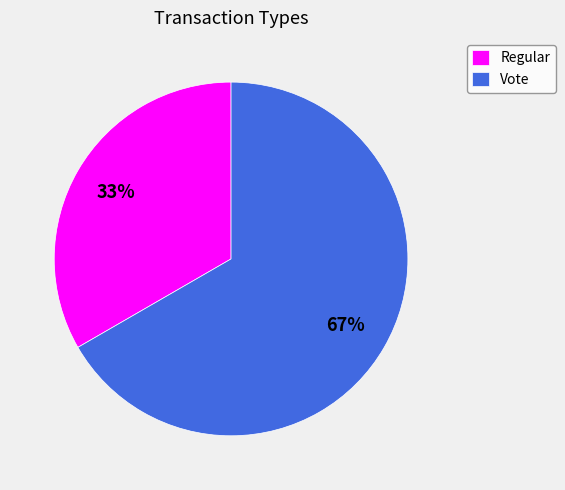

How many segments does this pie chart have?

2